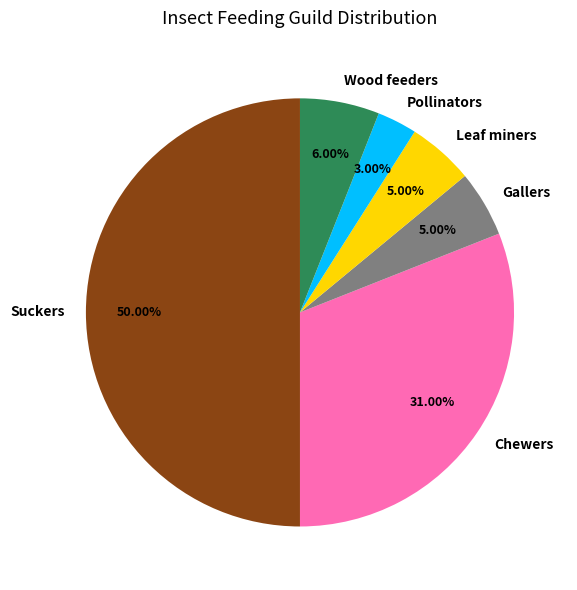

Is it true that Gallers is 16% of the pie?

False